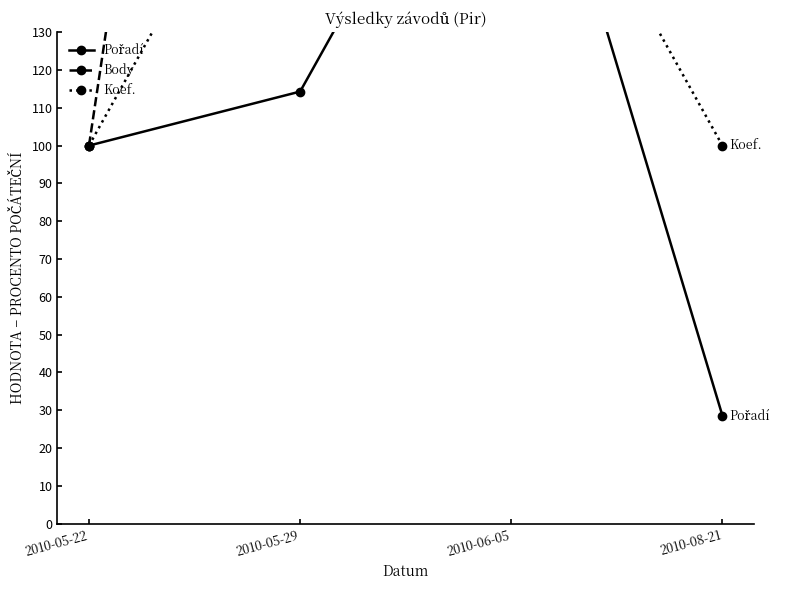

What are all the series names shown in the legend?

Pořadí, Body, Koef.